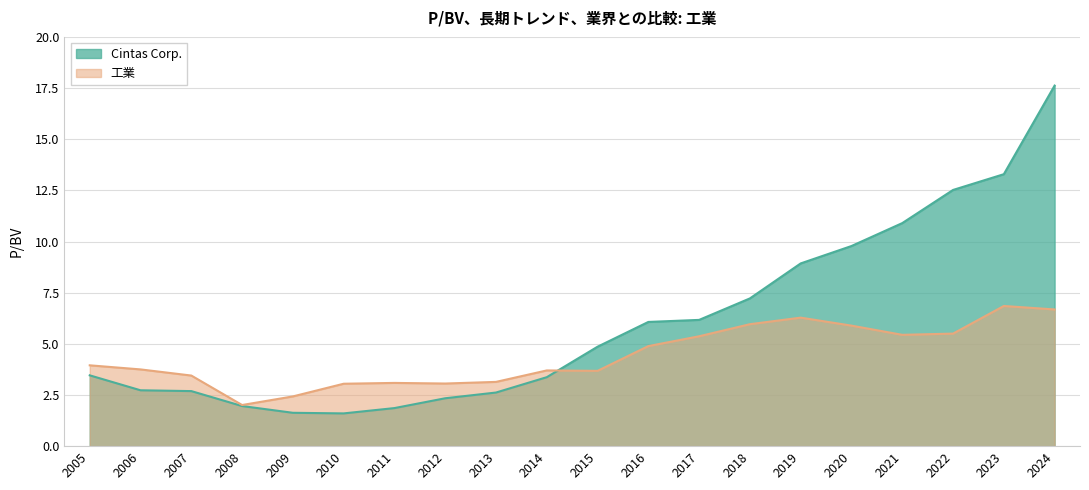

Reading left to right, transcribe all the data shown in this chart.

Cintas Corp.: 3.5	2.7	2.7	2.0	1.6	1.6	1.9	2.3	2.6	3.4	4.9	6.1	6.2	7.2	8.9	9.8	10.9	12.5	13.3	17.6
工業: 4.0	3.8	3.5	2.0	2.4	3.0	3.1	3.1	3.1	3.7	3.7	4.9	5.4	6.0	6.3	5.9	5.4	5.5	6.8	6.7